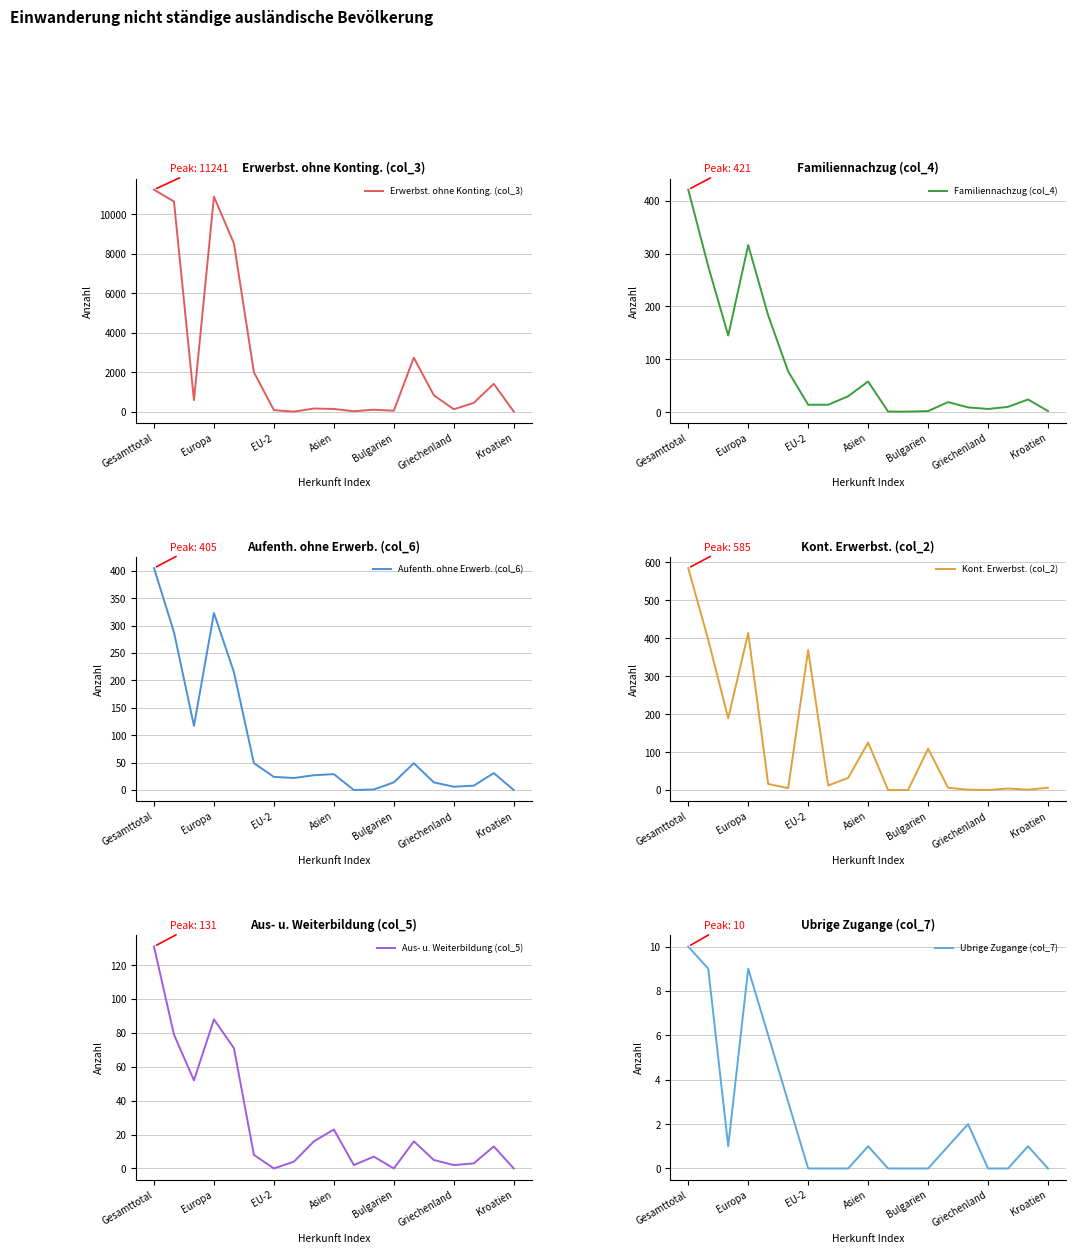

What is the sum of the Erwerbst. ohne Konting. (col_3) values at 7 and 17?

1440